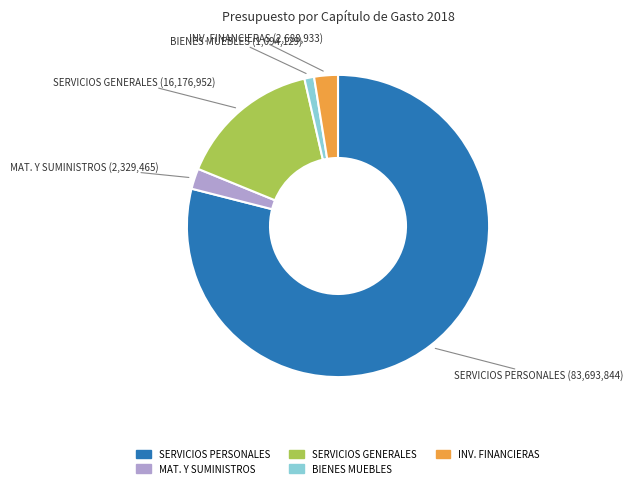

Does any single category account for the majority?

Yes